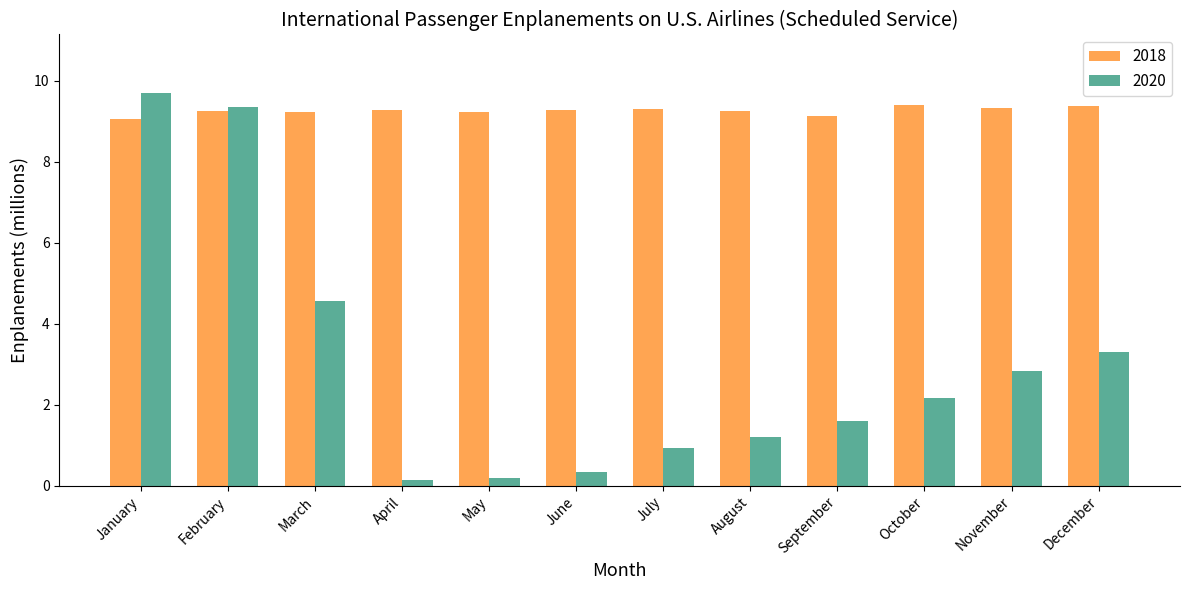

What is the lowest value of the 2020 series?

0.1